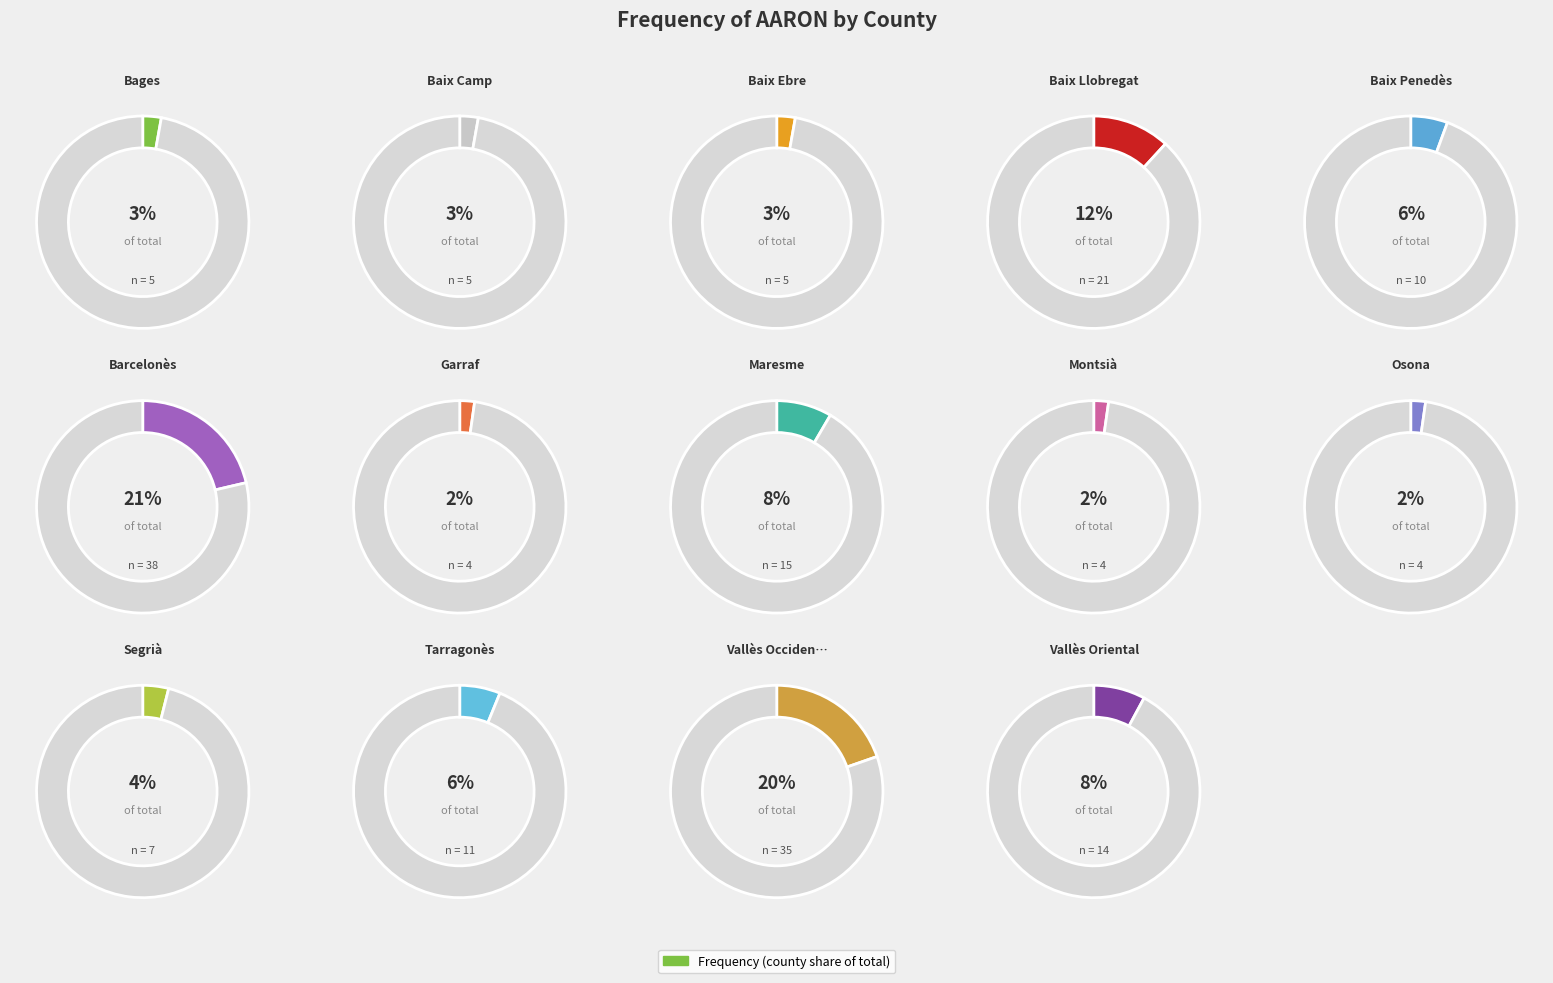

Which slice is the smallest?

Garraf